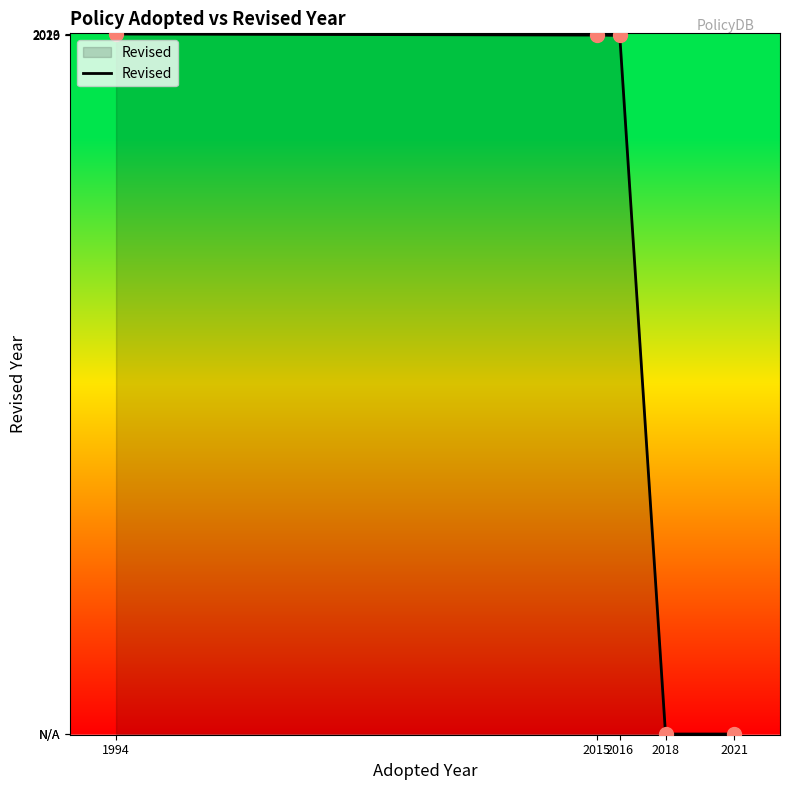

Between 2021 and 2015, which is larger?

2015